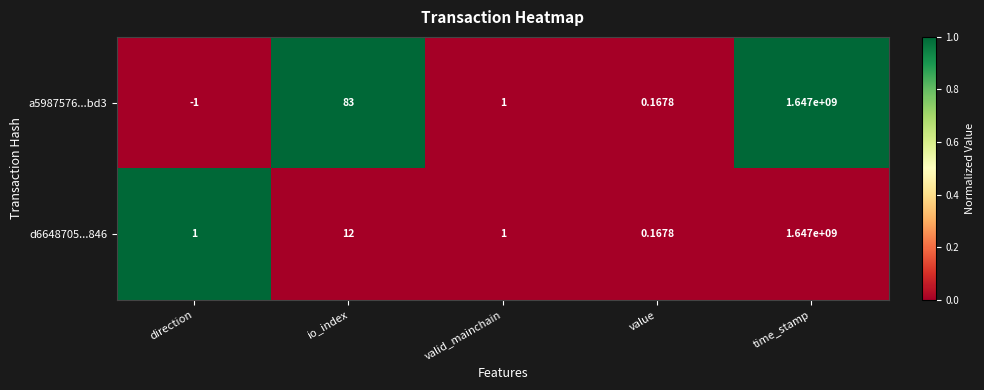

Where is d6648705...846 nearest to the value 823500000?

io_index